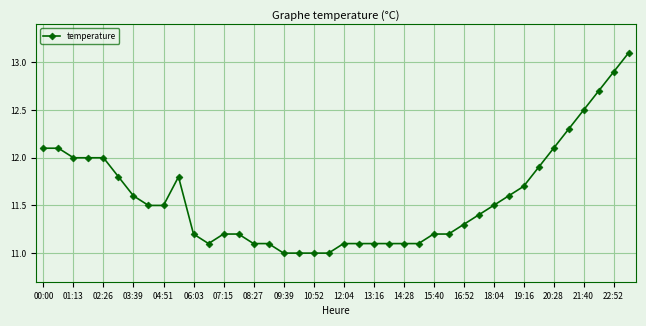

What is the value of the 8th point from the left?

11.5